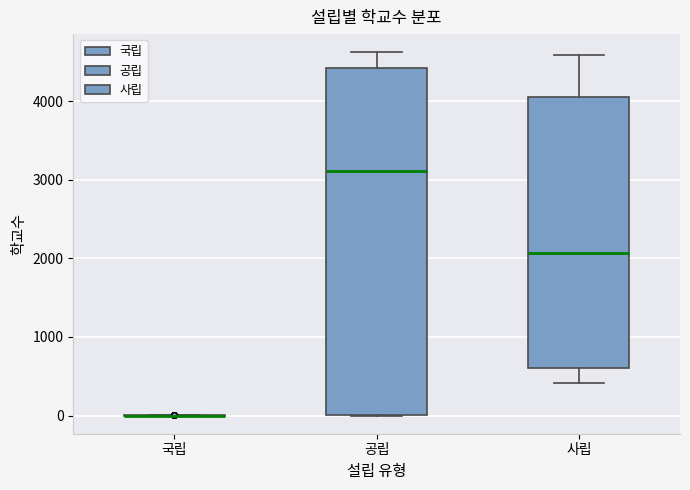

Reading left to right, transcribe this box plot: for each box, give where its median line is, the range the box spans, and where its two whiskers end, as read against the y-axis. The values are not printed on the chart, so give them approximately, as read against the axis.

국립: box collapsed to a line at 0, whiskers 0 to 0
공립: median 3100, box 0 to 4400, whiskers 0 to 4600
사립: median 2100, box 600 to 4100, whiskers 400 to 4600